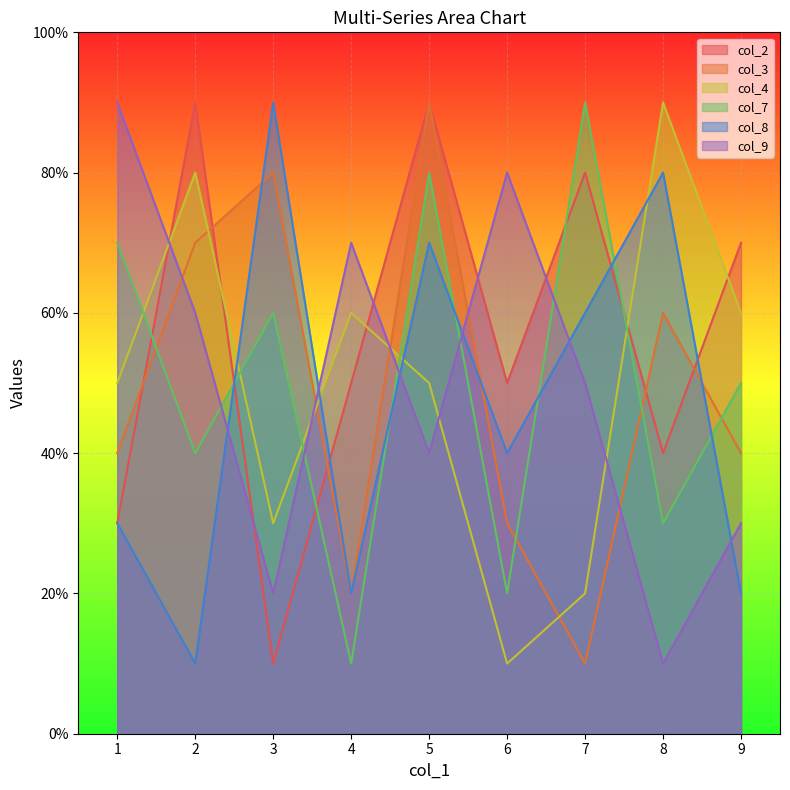

What is the difference between the col_9 values at 4 and 5?

3